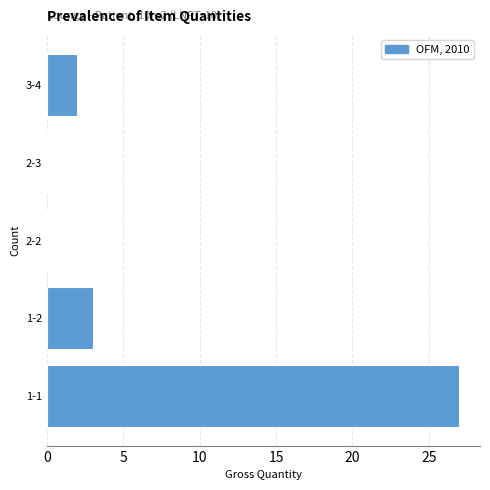

Reading bottom to top, what are all the values shown in this chart?

1-1=27	1-2=3	2-2=0	2-3=0	3-4=2